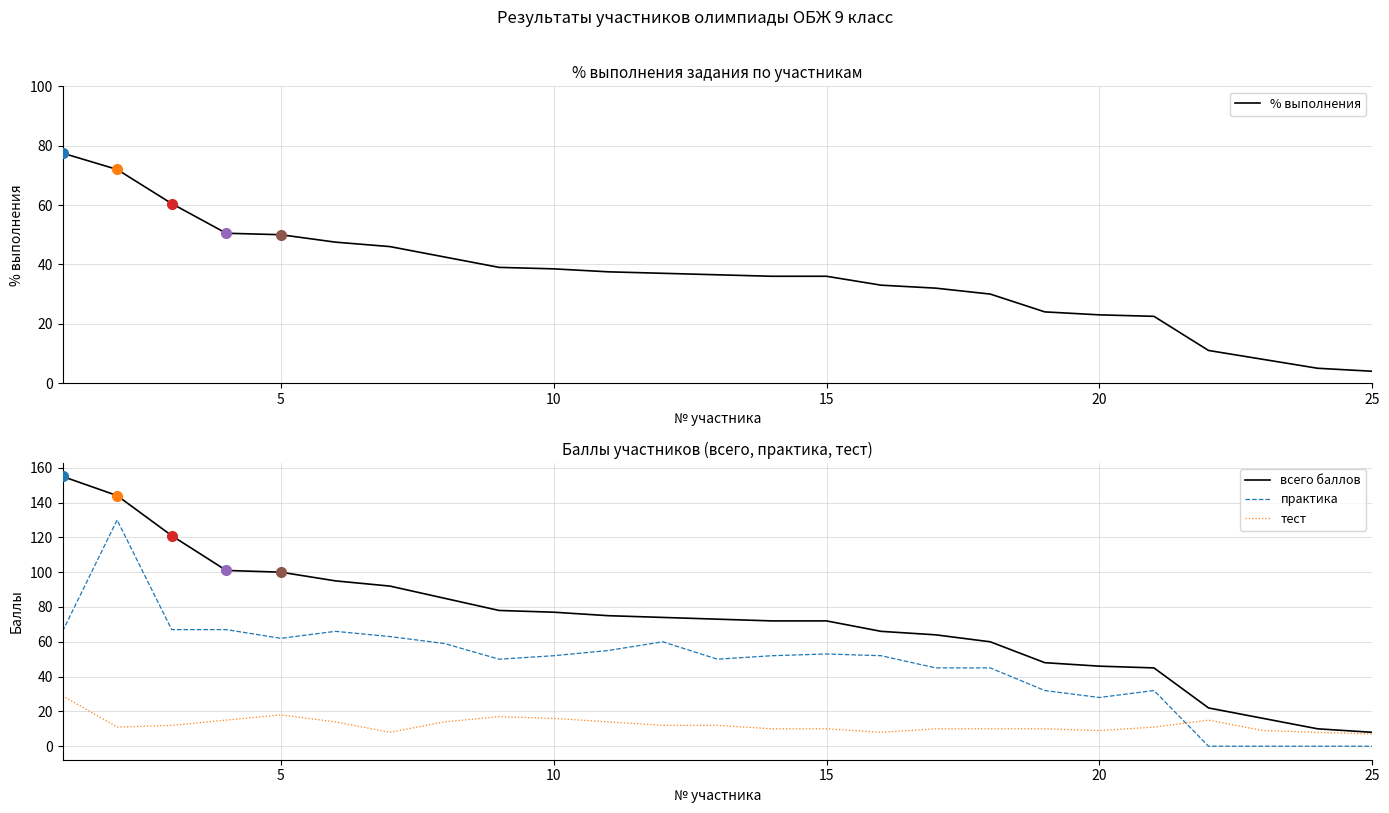

Is it true that % выполнения equals 34.2 at 20?

False